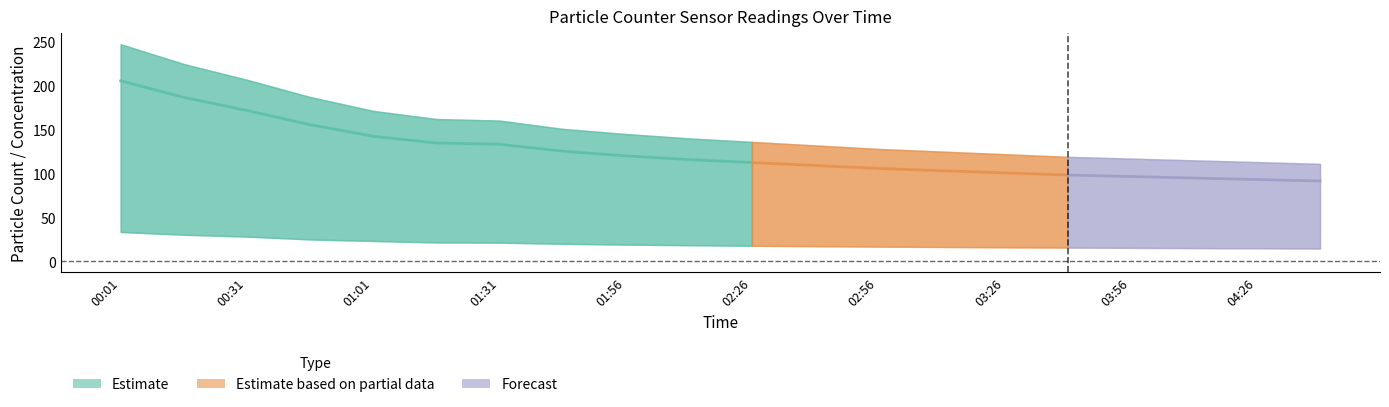

Between 01:41 and 04:11, which is larger?

01:41